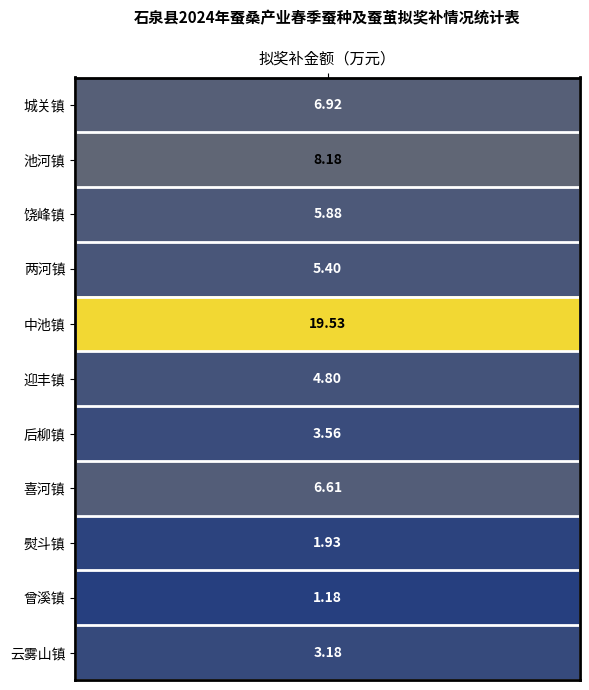

At which category does the chart reach its minimum across all series?

曾溪镇